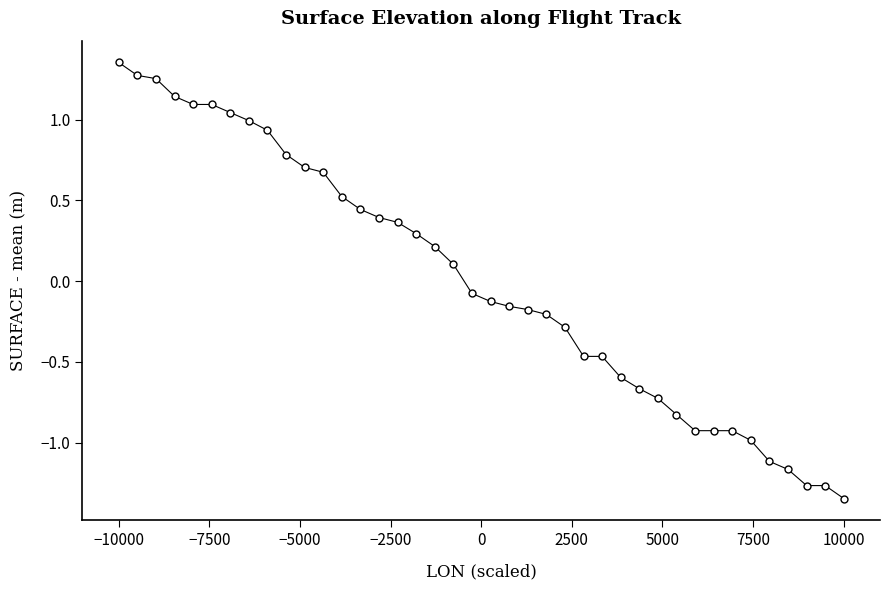

What is the difference between the maximum and minimum values?

2.7